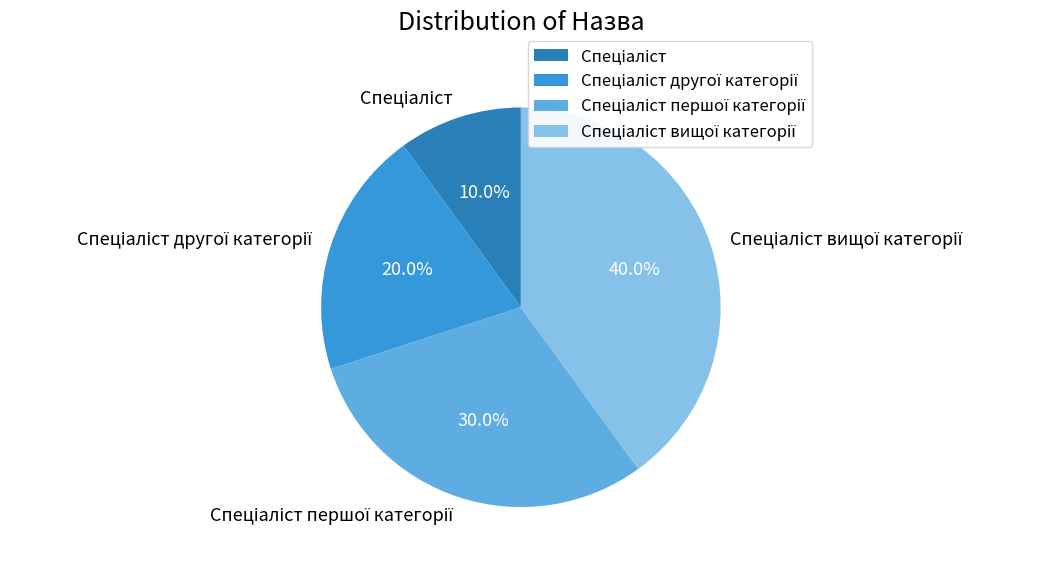

Is there a majority slice in this chart?

No